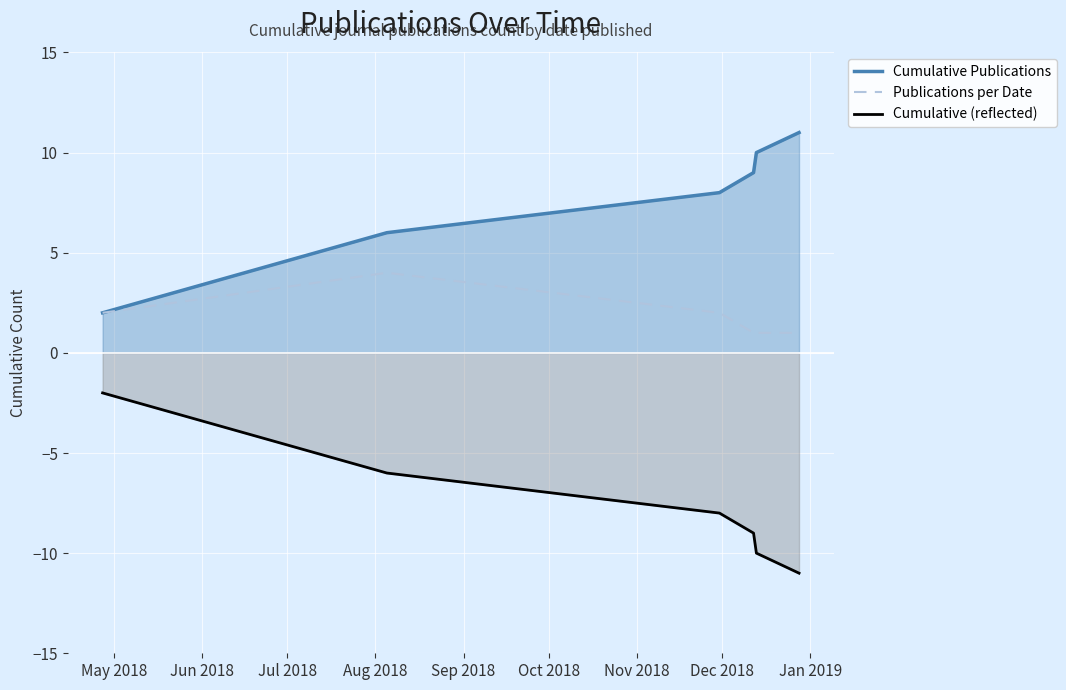

List the series in order of their peak value, lowest first.

Cumulative (reflected), Publications per Date, Cumulative Publications